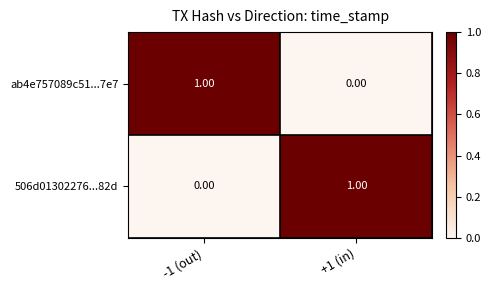

Is the value of ab4e757089c51...7e7 at -1 (out) greater than the value of 506d01302276...82d at -1 (out)?

Yes